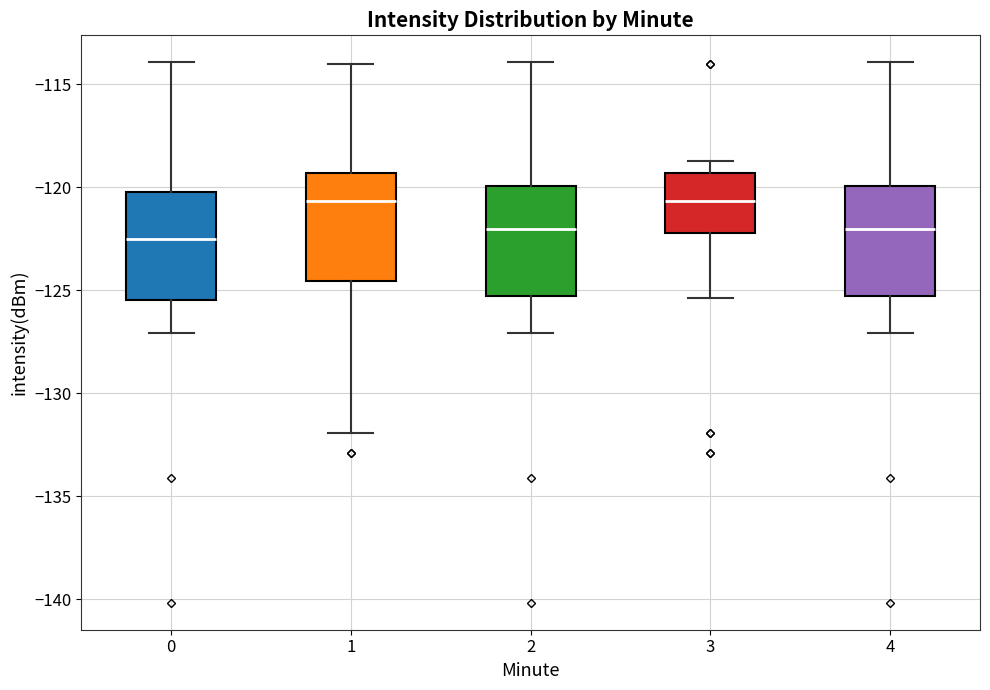

Where does the upper whisker of the box at x = 0 end on the y-axis? The values are not printed on the chart, so give them approximately, as read against the axis.

-114.0